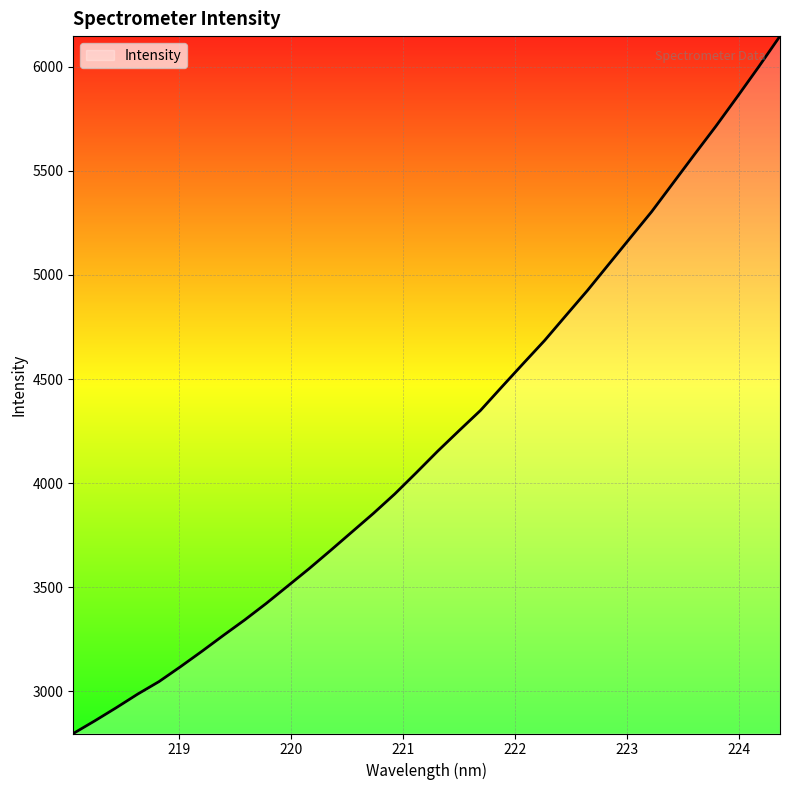

What is the smallest value displayed?

2797.9